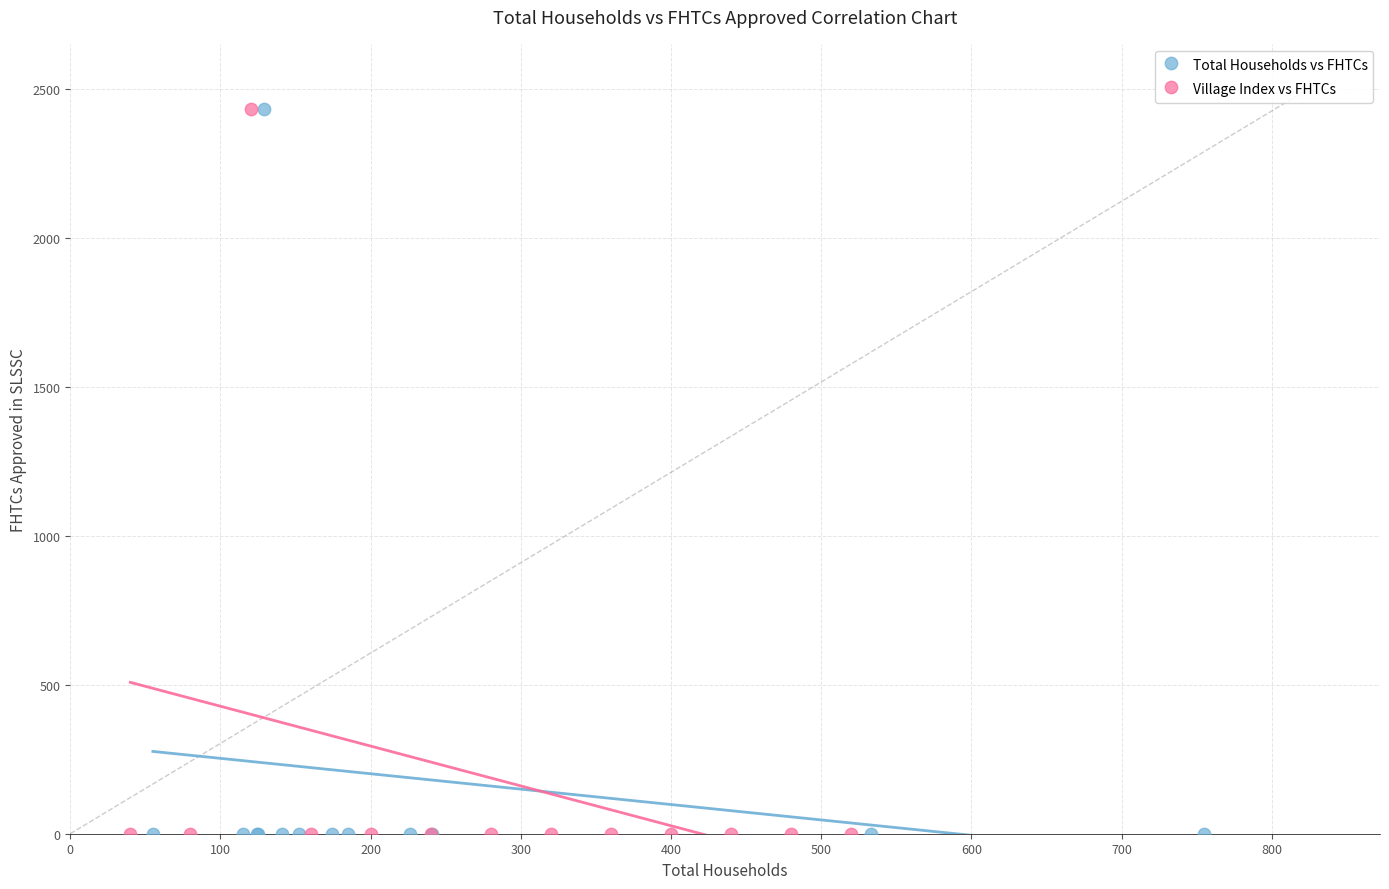

What are all the series names shown in the legend?

Total Households vs FHTCs, Village Index vs FHTCs